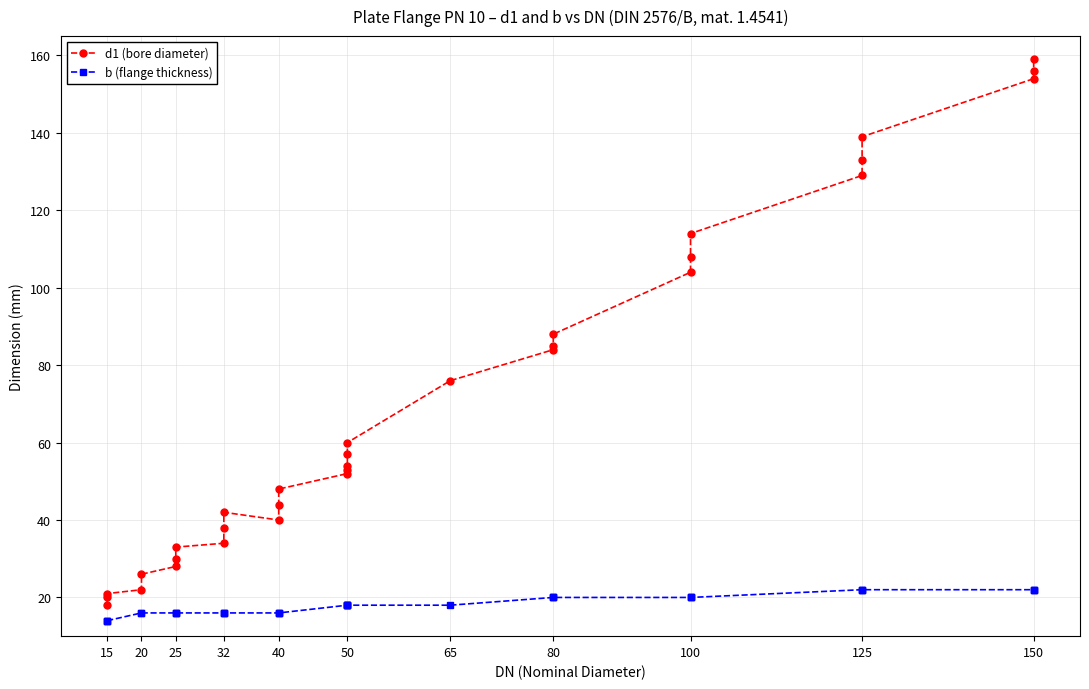

Between 15 and 150, which series saw the biggest shift?

d1 (bore diameter)